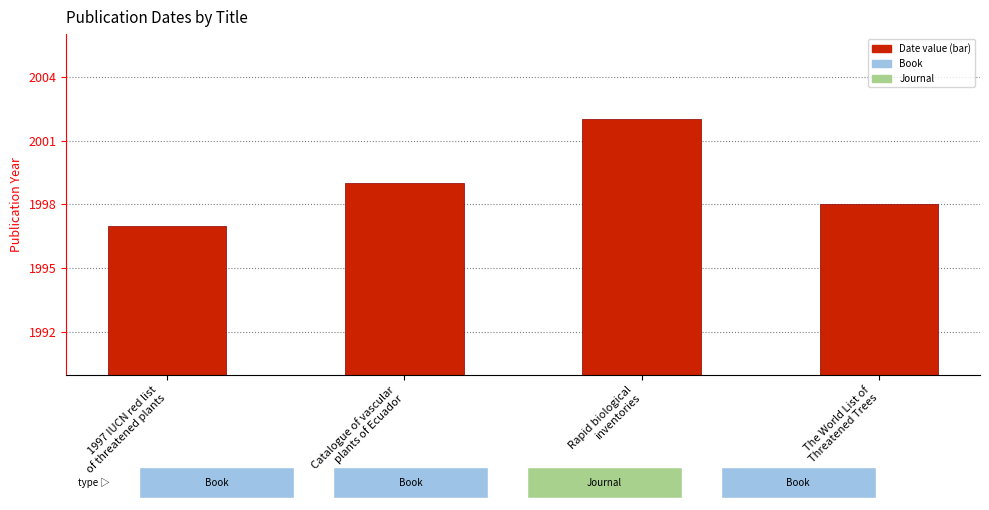

What is the ratio of the value at Catalogue of vascular
plants of Ecuador to the value at The World List of
Threatened Trees?

1.0